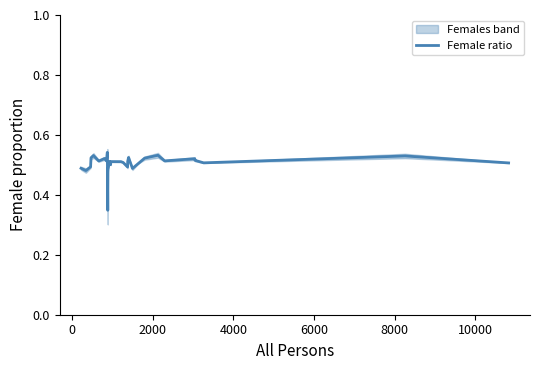

Does the chart display data point markers on the line(s)?

No